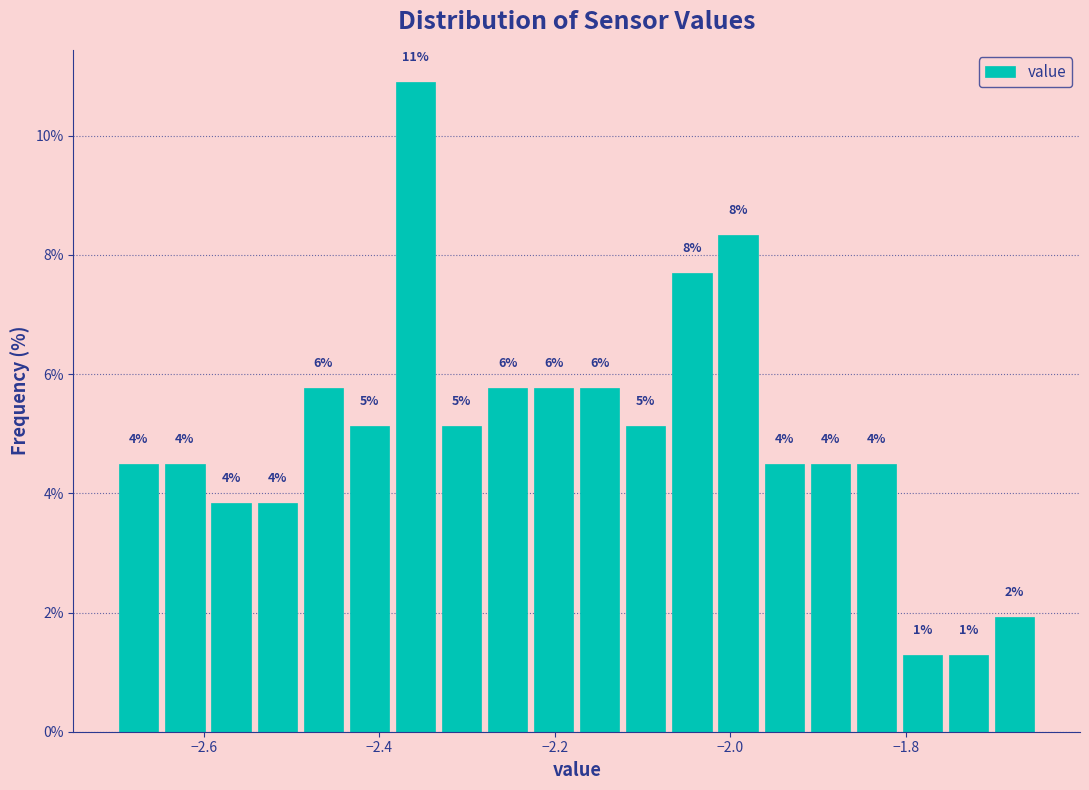

Read against the x-axis, roughly where is the centre of the tallest bar?

-2.36